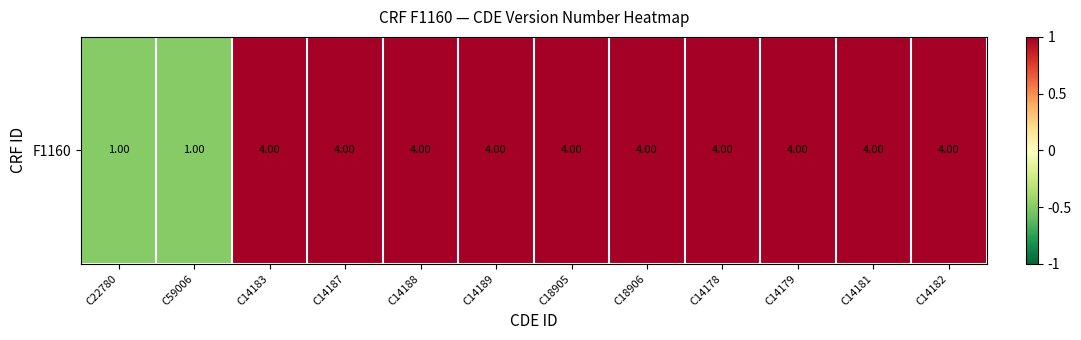

At which label is the value closest to 0?

C22780